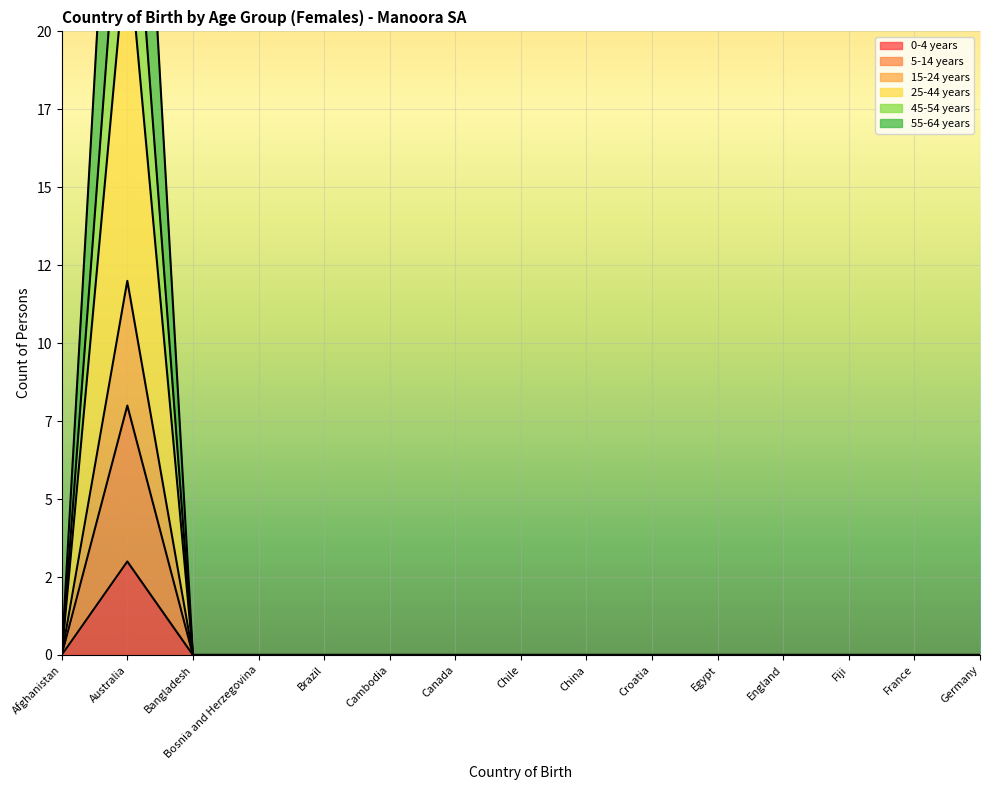

Is it true that 15-24 years equals 1 at Chile?

False